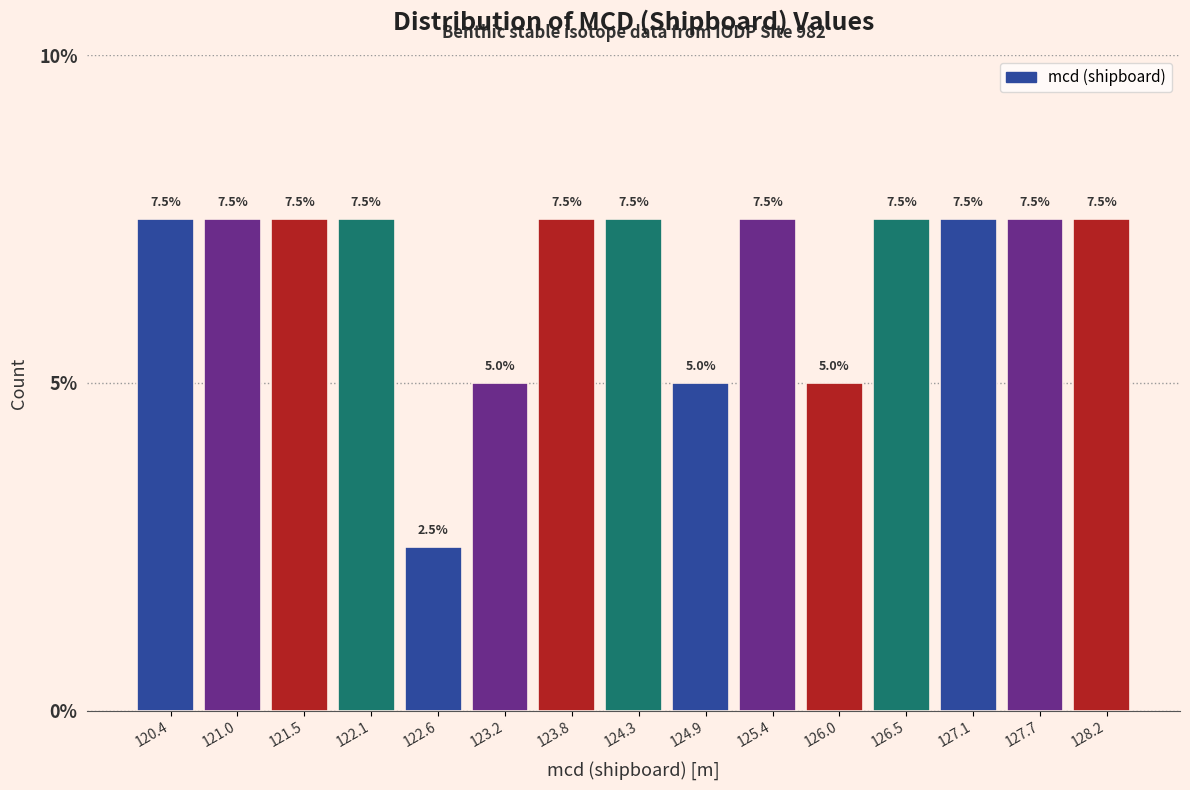

What is the height of the bar covering 127.4 to 127.9 on the x-axis? The bar edges are not printed on the chart, so give them approximately, as read against the axis.

7.5